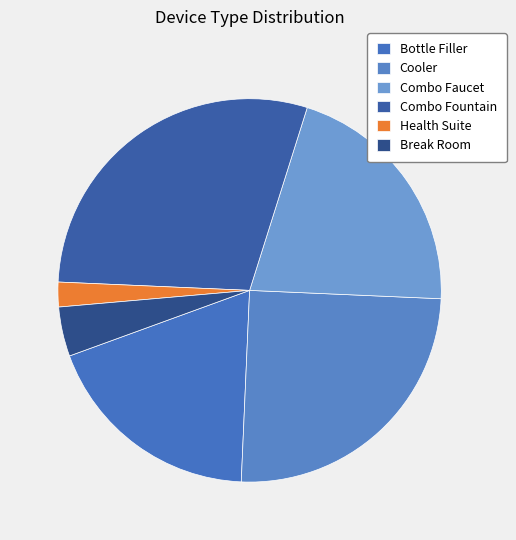

Which category has the smallest portion of the pie?

Health Suite